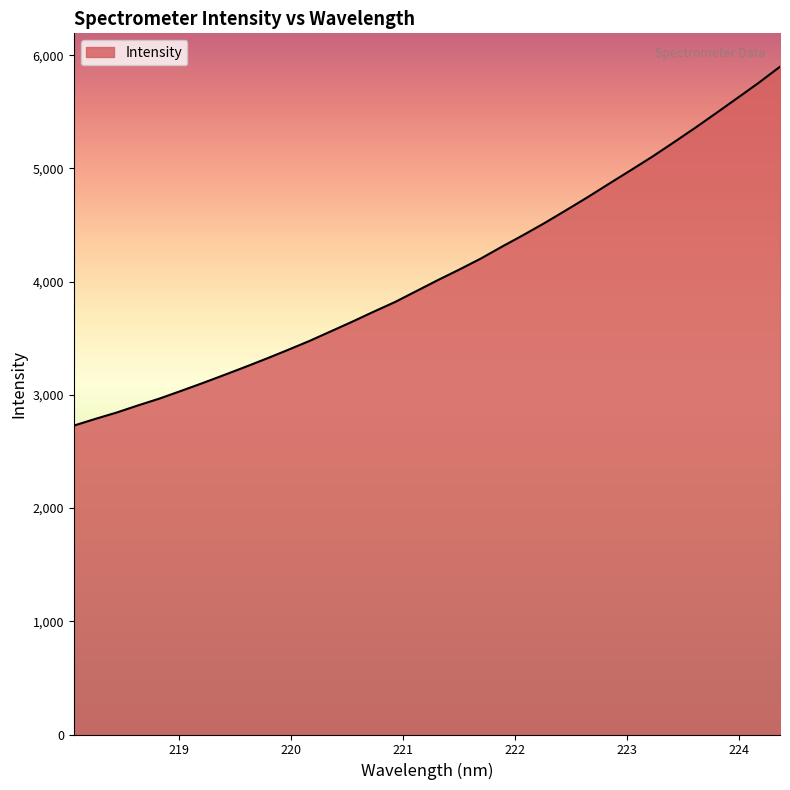

What is the greatest value displayed?

5898.4